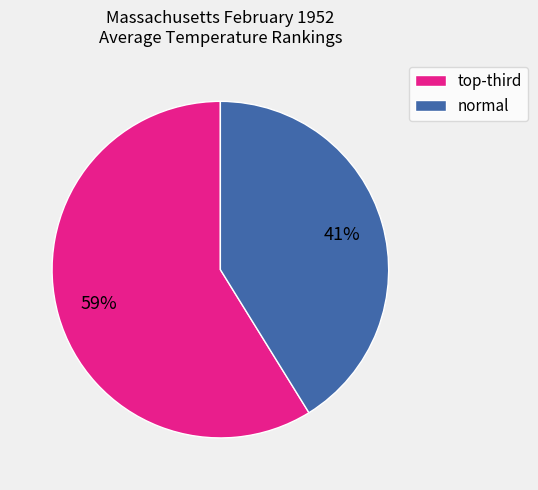

Count the number of slices in the pie.

2